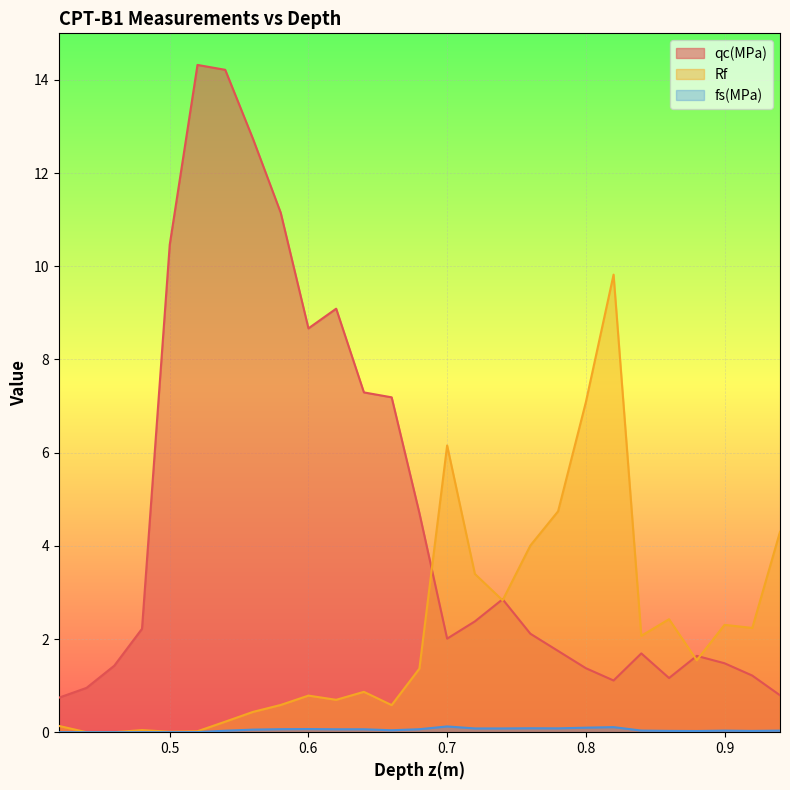

At 0.5, list the series in order from largest to smallest.

qc(MPa), Rf, fs(MPa)